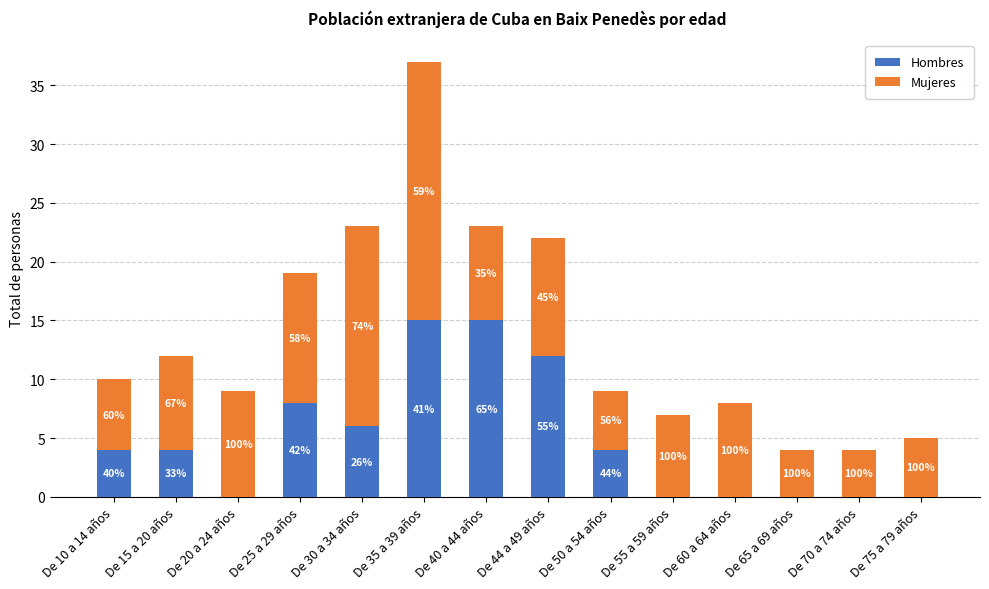

The value of Mujeres at De 35 a 39 años is 22. True or false?

True